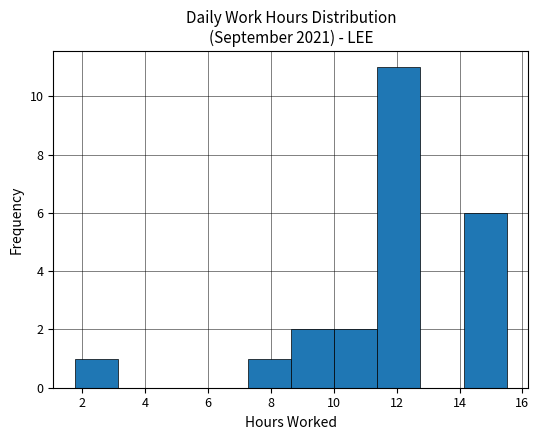

Reading left to right, list every bar in this chart as the range it spans on the x-axis followed by its height. Neither the bar edges nor the heights are printed on the chart, so give them approximately, as read against the axes.

1.8 to 3.2: 1
3.2 to 4.6: 0
4.6 to 5.8: 0
5.8 to 7.2: 0
7.2 to 8.6: 1
8.6 to 10.0: 2
10.0 to 11.4: 2
11.4 to 12.8: 11
12.8 to 14.2: 0
14.2 to 15.6: 6